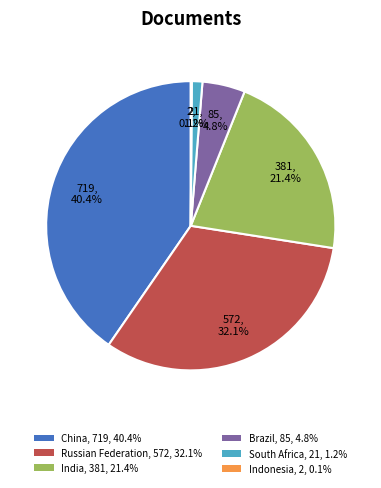

Is Russian Federation, 572, 32.1% the majority of the pie?

No